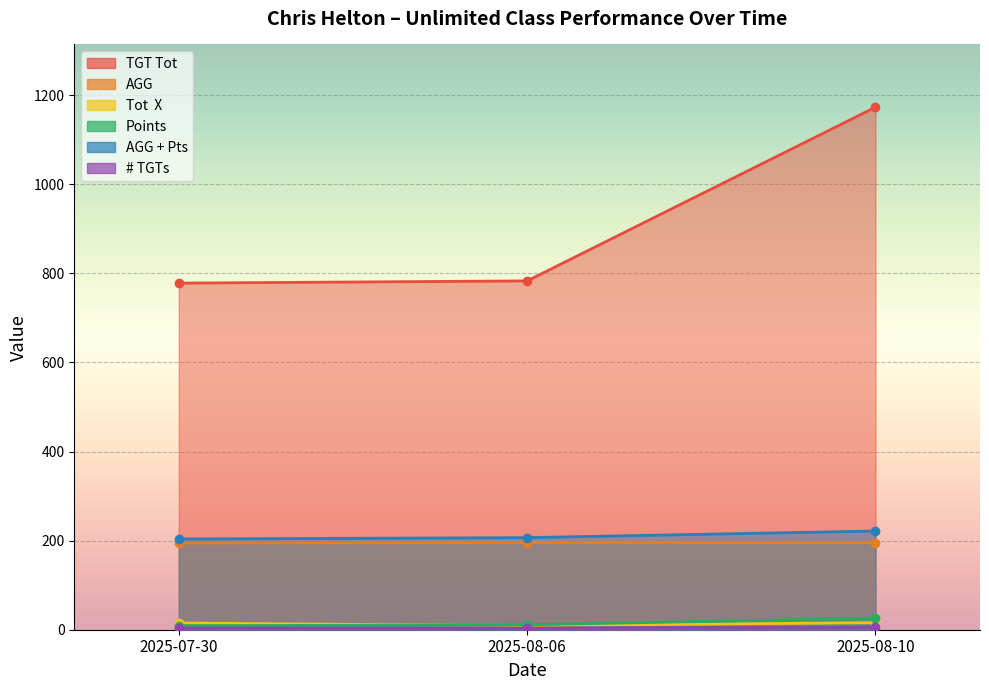

What is the value of the TGT Tot point at the 1st from the left?

778.0